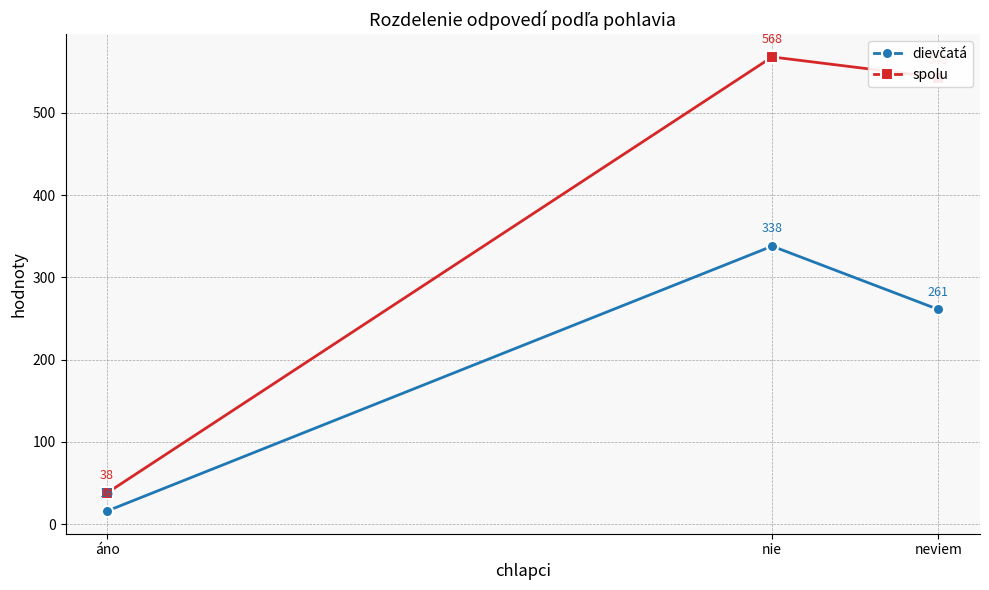

How many data points in spolu are less than 543?

1